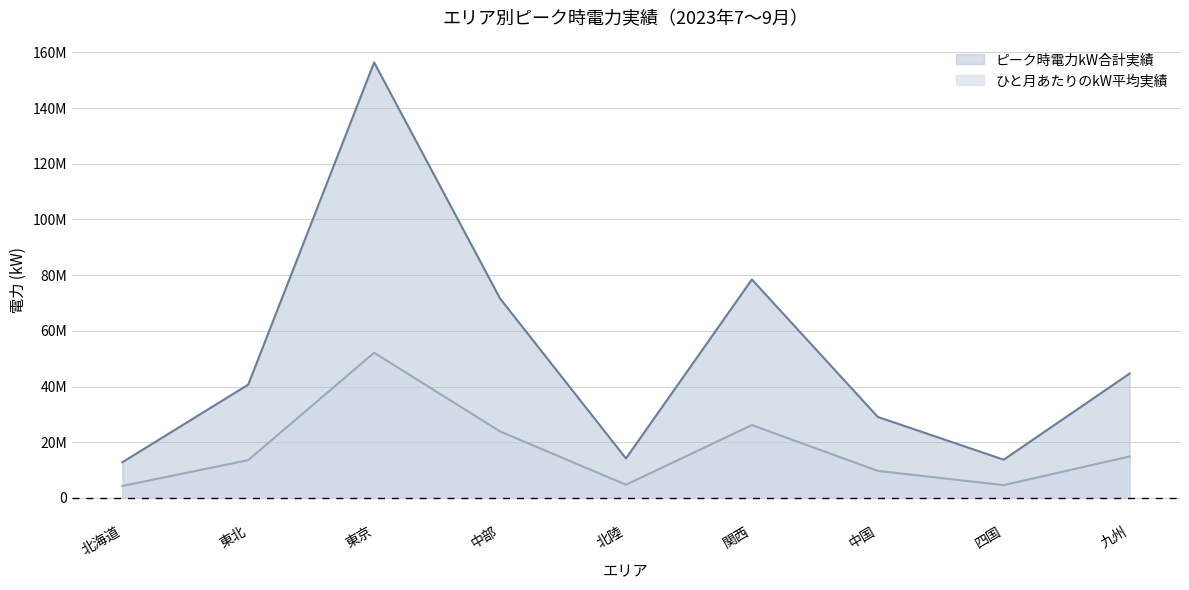

What is the difference between the highest and lowest values at 北陸?

9445465